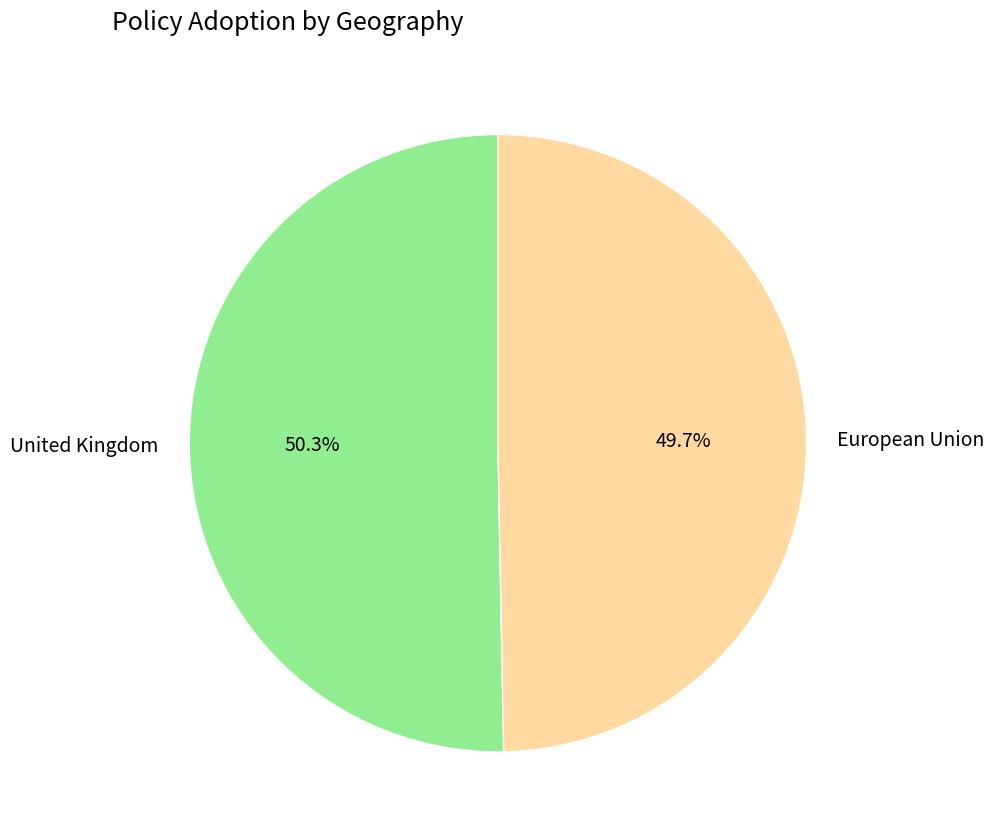

Combined, what portion of the pie is European Union and United Kingdom?

100.0%